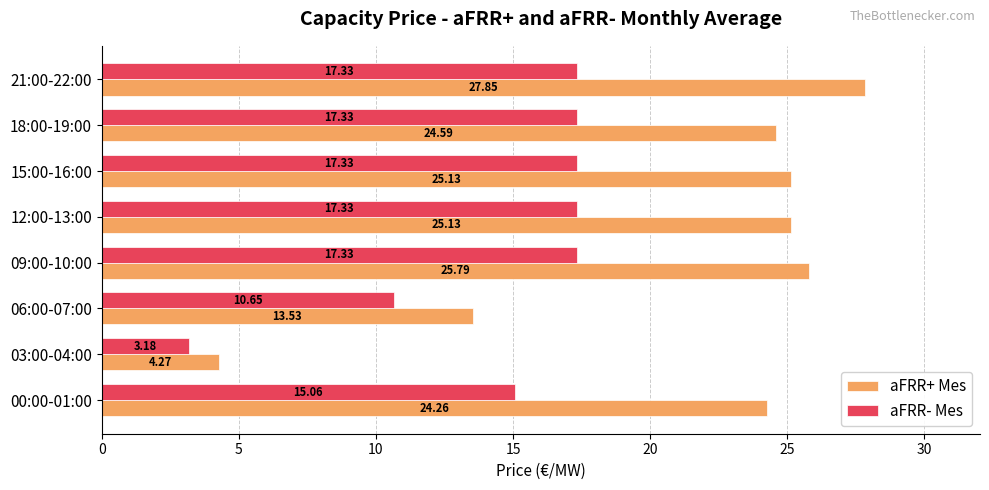

What is the sum of all aFRR- Mes values?

115.5